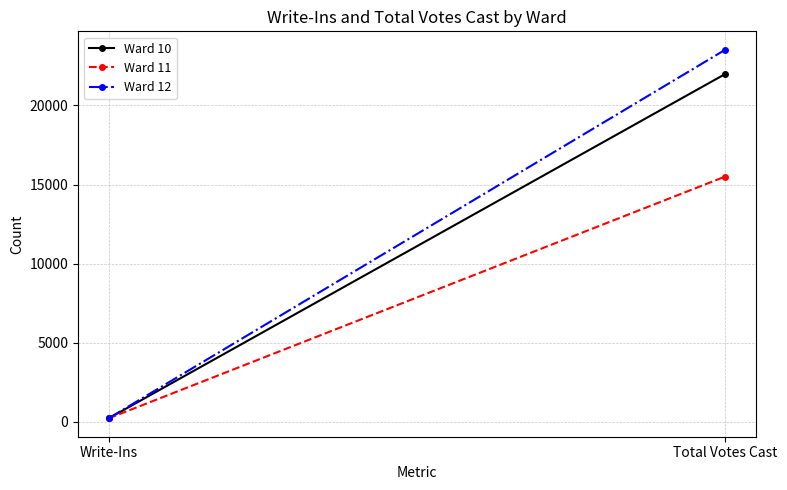

Which has a higher value, Write-Ins or Total Votes Cast?

Total Votes Cast